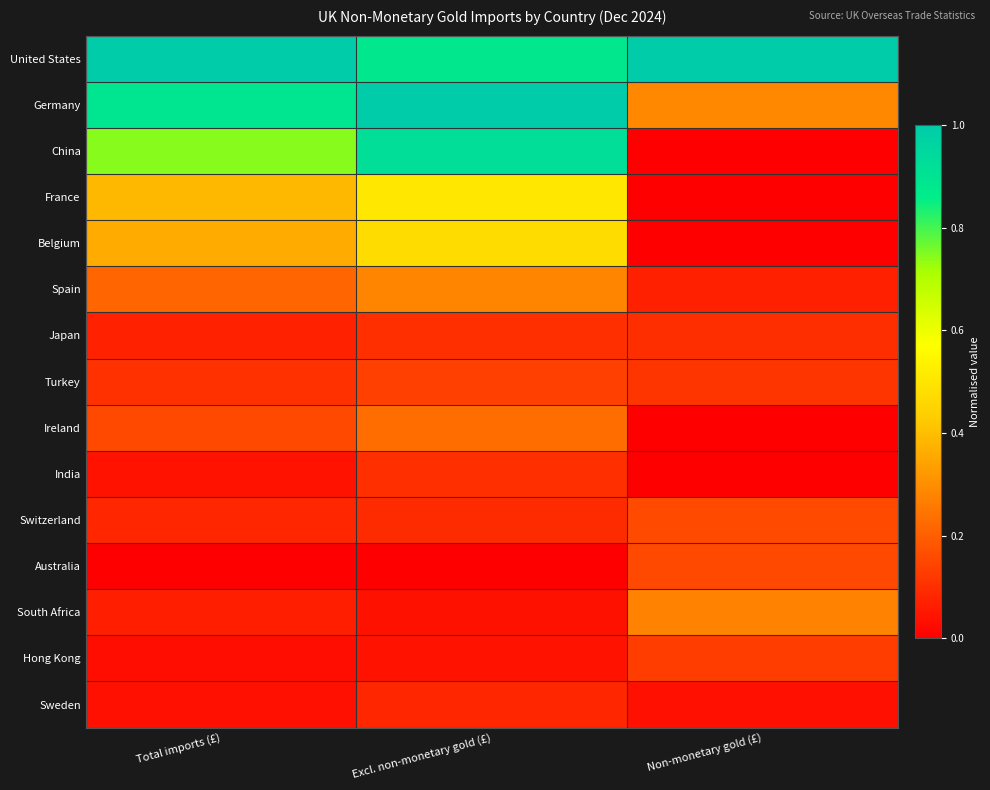

Which category has the lowest value across all series?

Non-monetary gold (£)